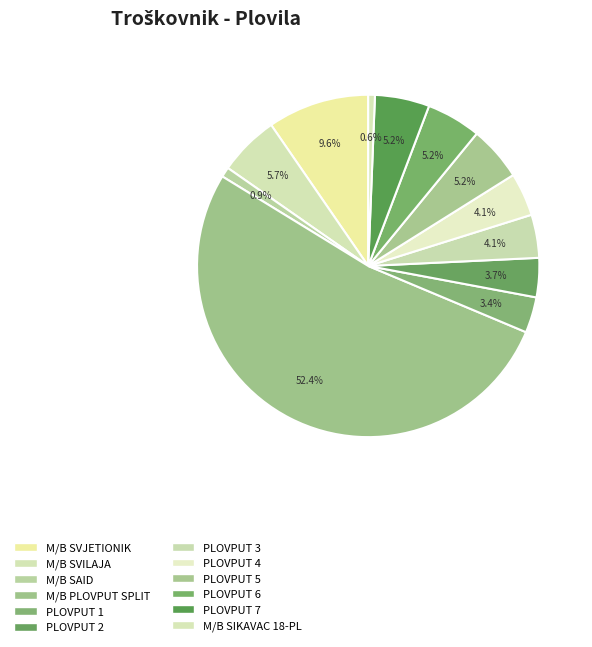

To the nearest percent, what is the difference between the largest and smallest slice percentages?

52%